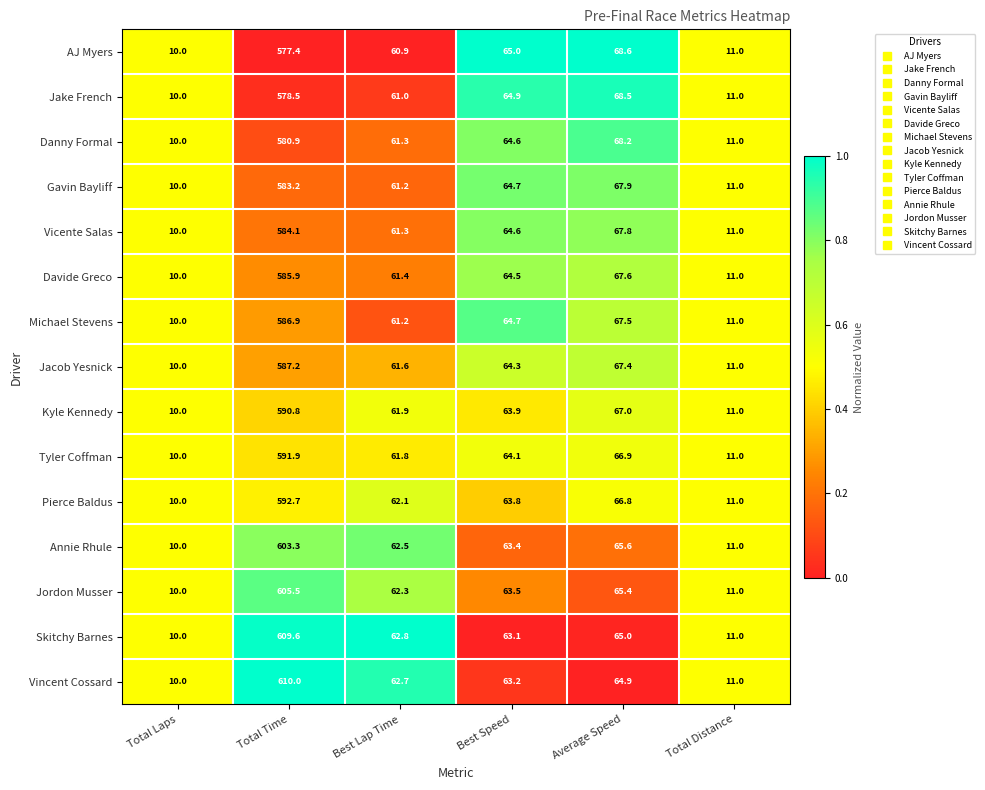

Rank the series by their maximum value, from highest to lowest.

Vincent Cossard, Skitchy Barnes, Jordon Musser, Annie Rhule, Pierce Baldus, Tyler Coffman, Kyle Kennedy, Jacob Yesnick, Michael Stevens, Davide Greco, Vicente Salas, Gavin Bayliff, Danny Formal, Jake French, AJ Myers